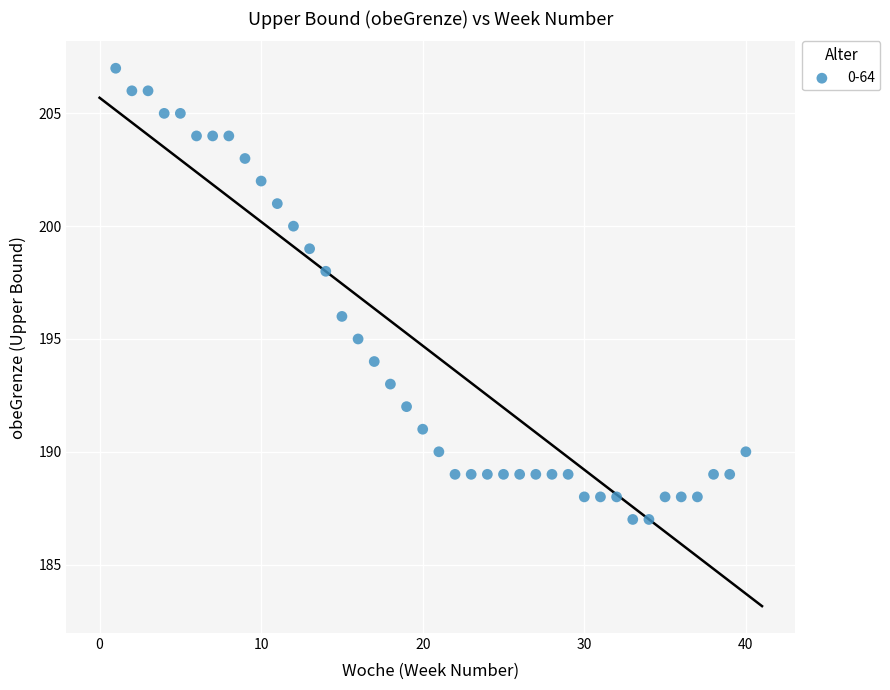

What is the range of Y values (max minus min)?

20